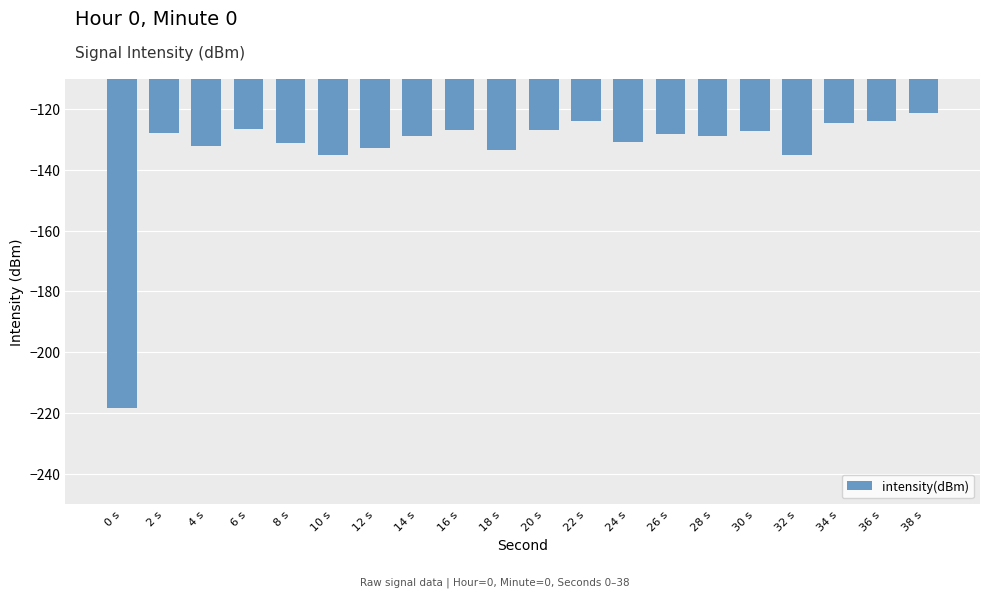

Is it true that the value at 4 s is -132.1?

True